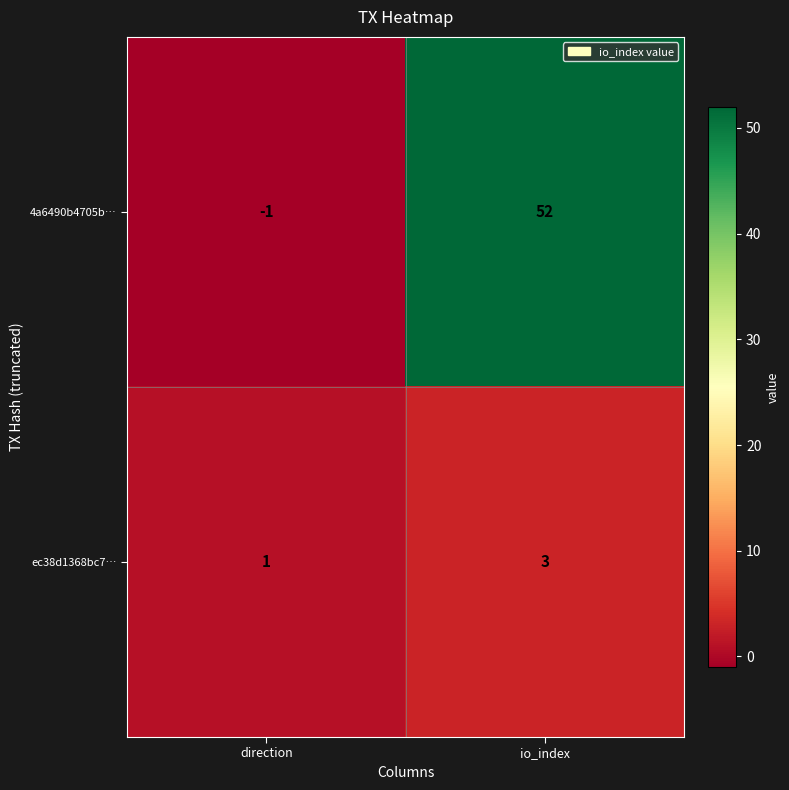

Reading right to left, transcribe all the data shown in this chart.

4a6490b4705b…: 52	-1
ec38d1368bc7…: 3	1